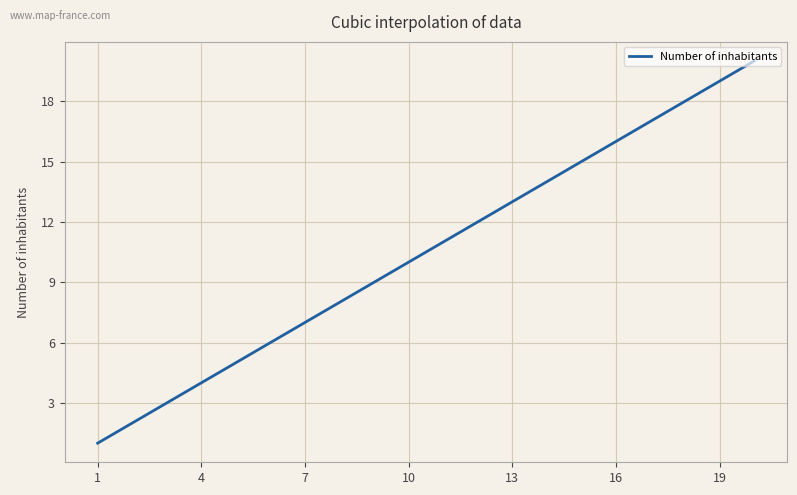

What is the difference between the maximum and minimum values?

19